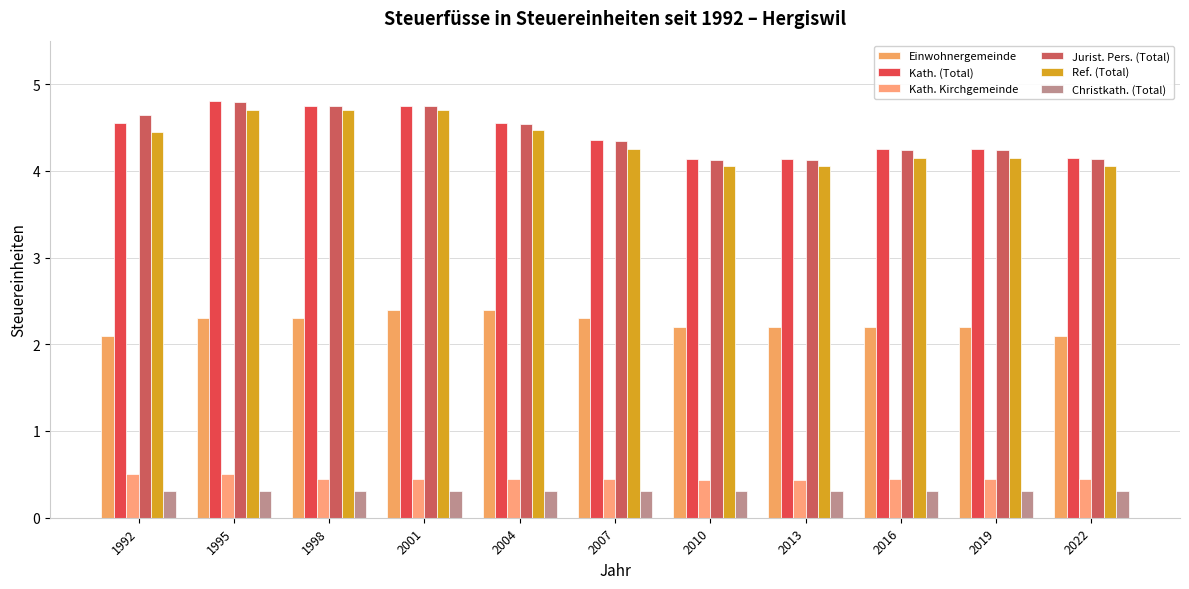

The Kath. Kirchgemeinde series shows 0.5 at 1992. True or false?

True